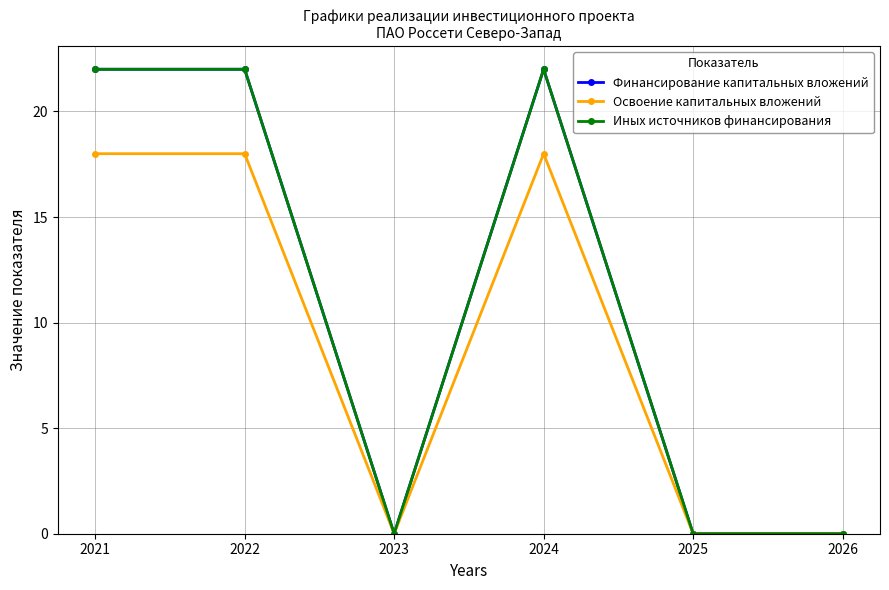

Which has a higher value, 2022 or 2026?

2022